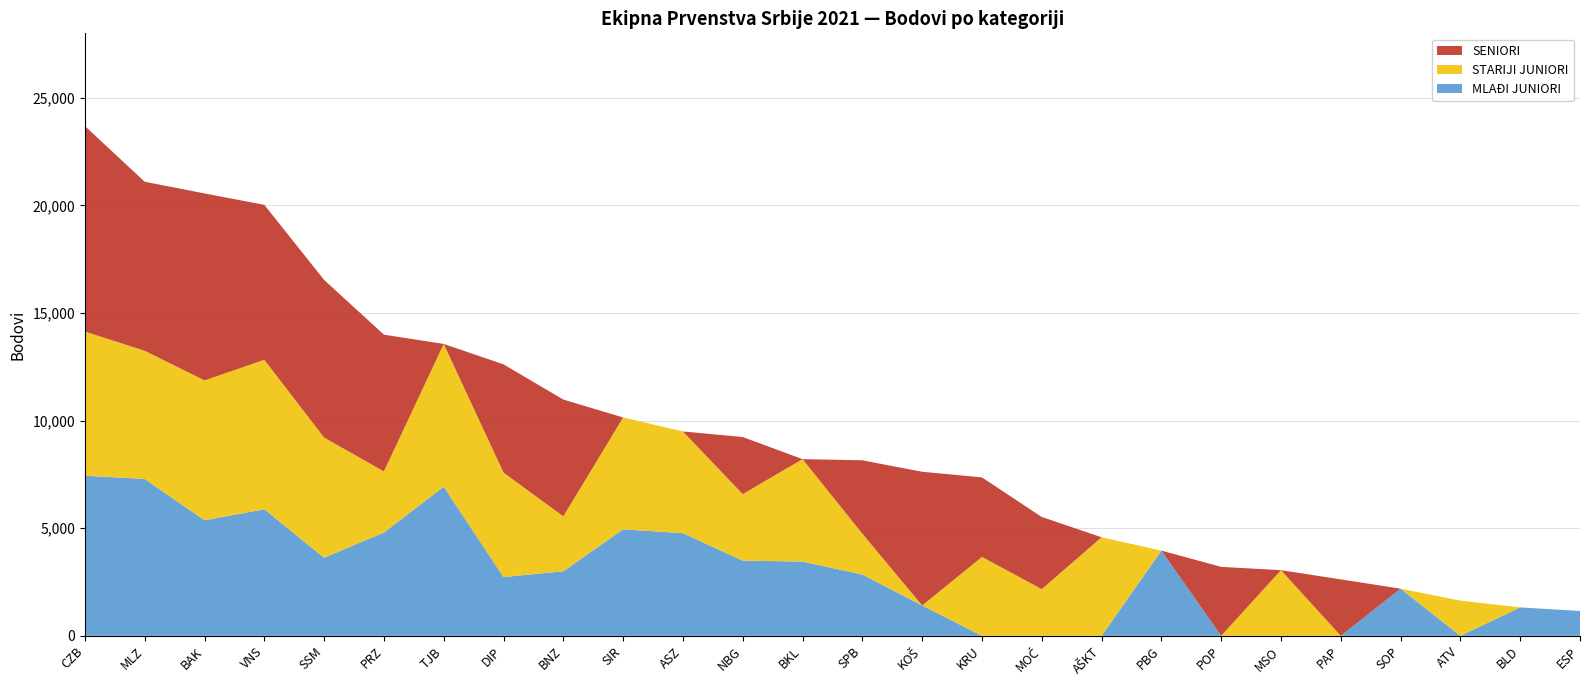

Reading left to right, extract all data points from this chart.

SENIORI: CZB=9551	MLZ=7857	BAK=8689	VNS=7204	SSM=7325	PRZ=6354	TJB=0	DIP=5033	BNZ=5426	SIR=0	ASZ=0	NBG=2654	BKL=0	SPB=3410	KOŠ=6214	KRU=3696	MOĆ=3355	AŠKT=0	PBG=0	POP=3204	MSO=0	PAP=2622	SOP=0	ATV=0	BLD=0	ESP=0
STARIJI JUNIORI: CZB=6700	MLZ=5956	BAK=6500	VNS=6946	SSM=5584	PRZ=2842	TJB=6634	DIP=4854	BNZ=2553	SIR=5197	ASZ=4727	NBG=3089	BKL=4761	SPB=1896	KOŠ=0	KRU=3666	MOĆ=2168	AŠKT=4580	PBG=0	POP=0	MSO=3051	PAP=0	SOP=0	ATV=1635	BLD=0	ESP=0
MLAĐI JUNIORI: CZB=7440	MLZ=7290	BAK=5370	VNS=5880	SSM=3630	PRZ=4800	TJB=6930	DIP=2730	BNZ=3000	SIR=4950	ASZ=4770	NBG=3495	BKL=3450	SPB=2850	KOŠ=1410	KRU=0	MOĆ=0	AŠKT=0	PBG=3960	POP=0	MSO=0	PAP=0	SOP=2190	ATV=0	BLD=1320	ESP=1155